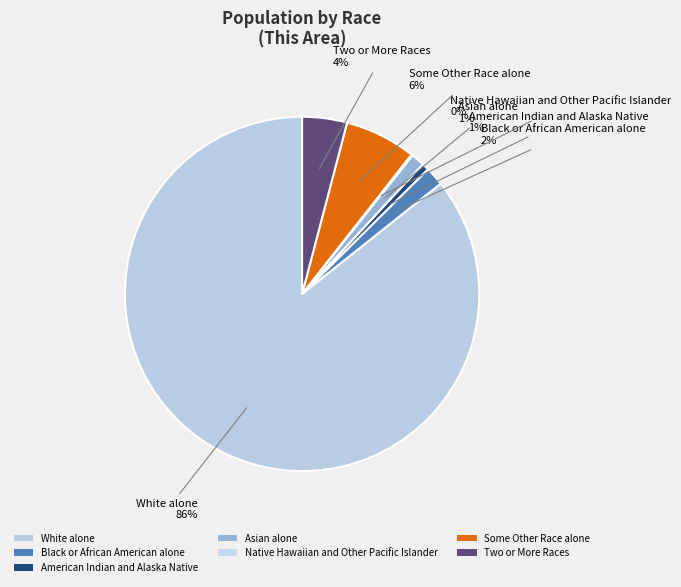

To the nearest percent, what is the difference between the largest and smallest slice percentages?

86%